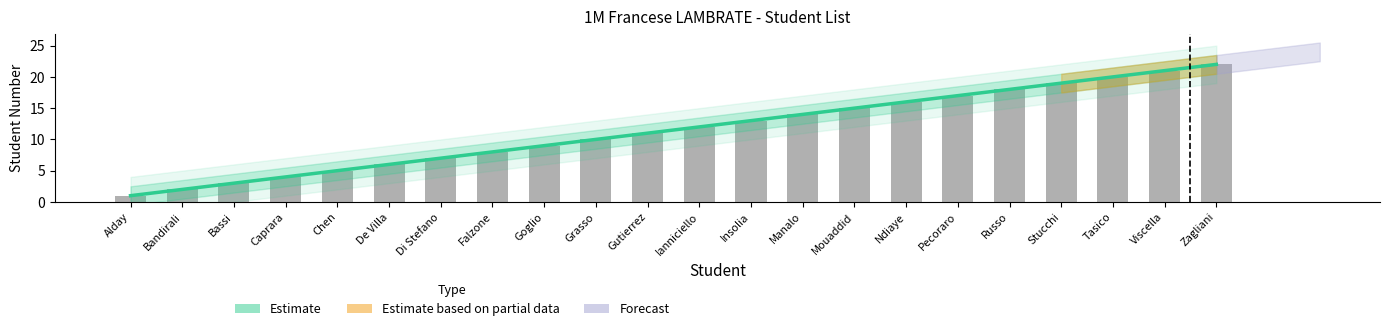

Which category has the lowest value across all series?

Alday